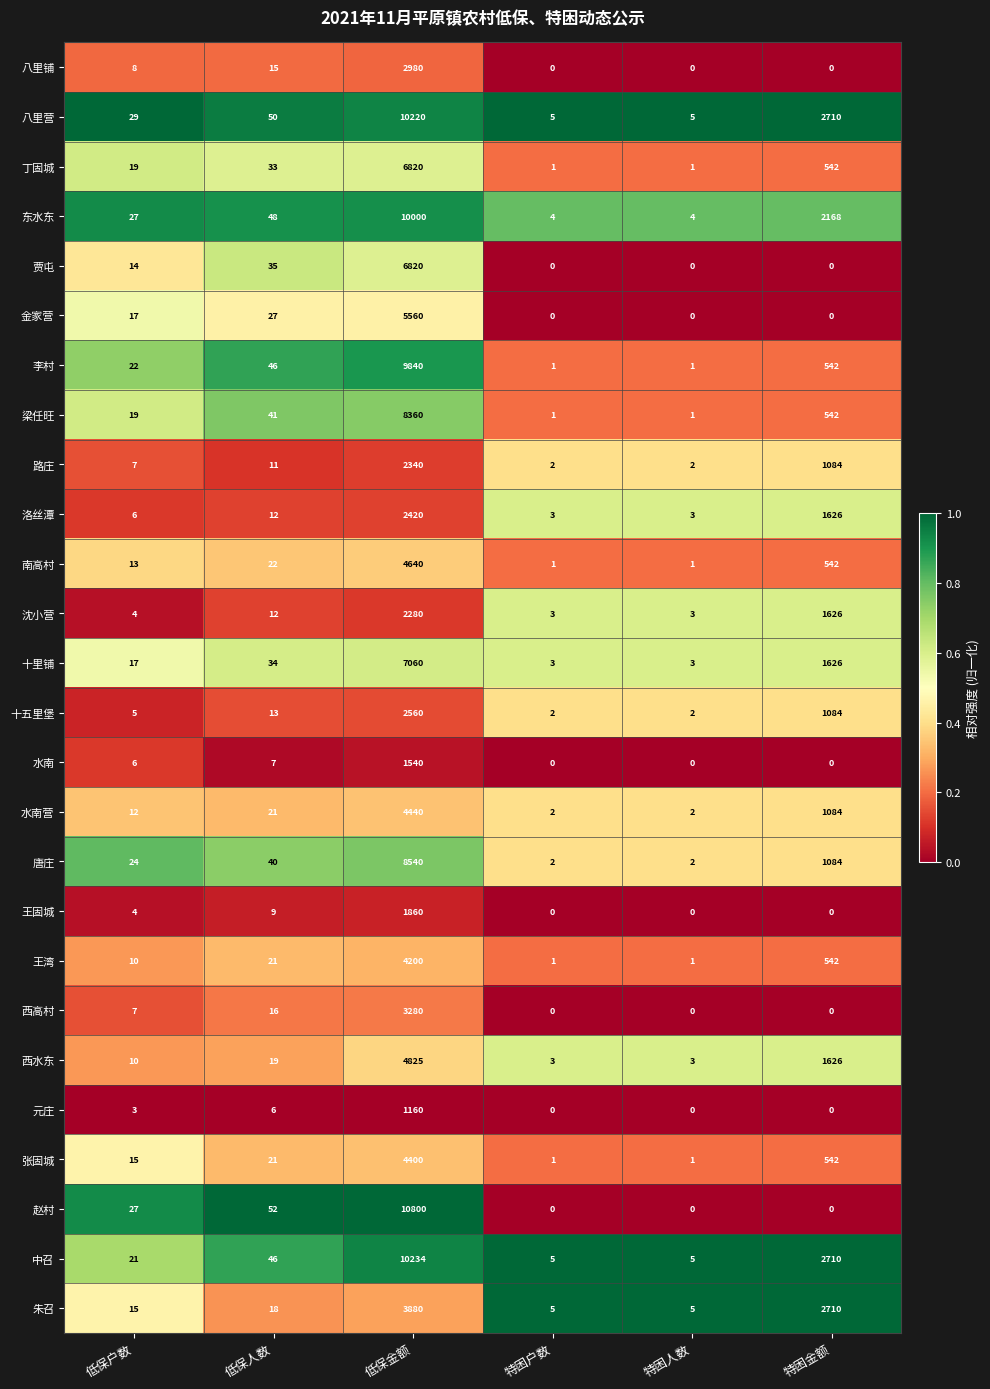

What is the total value across all series at 低保金额?

141059